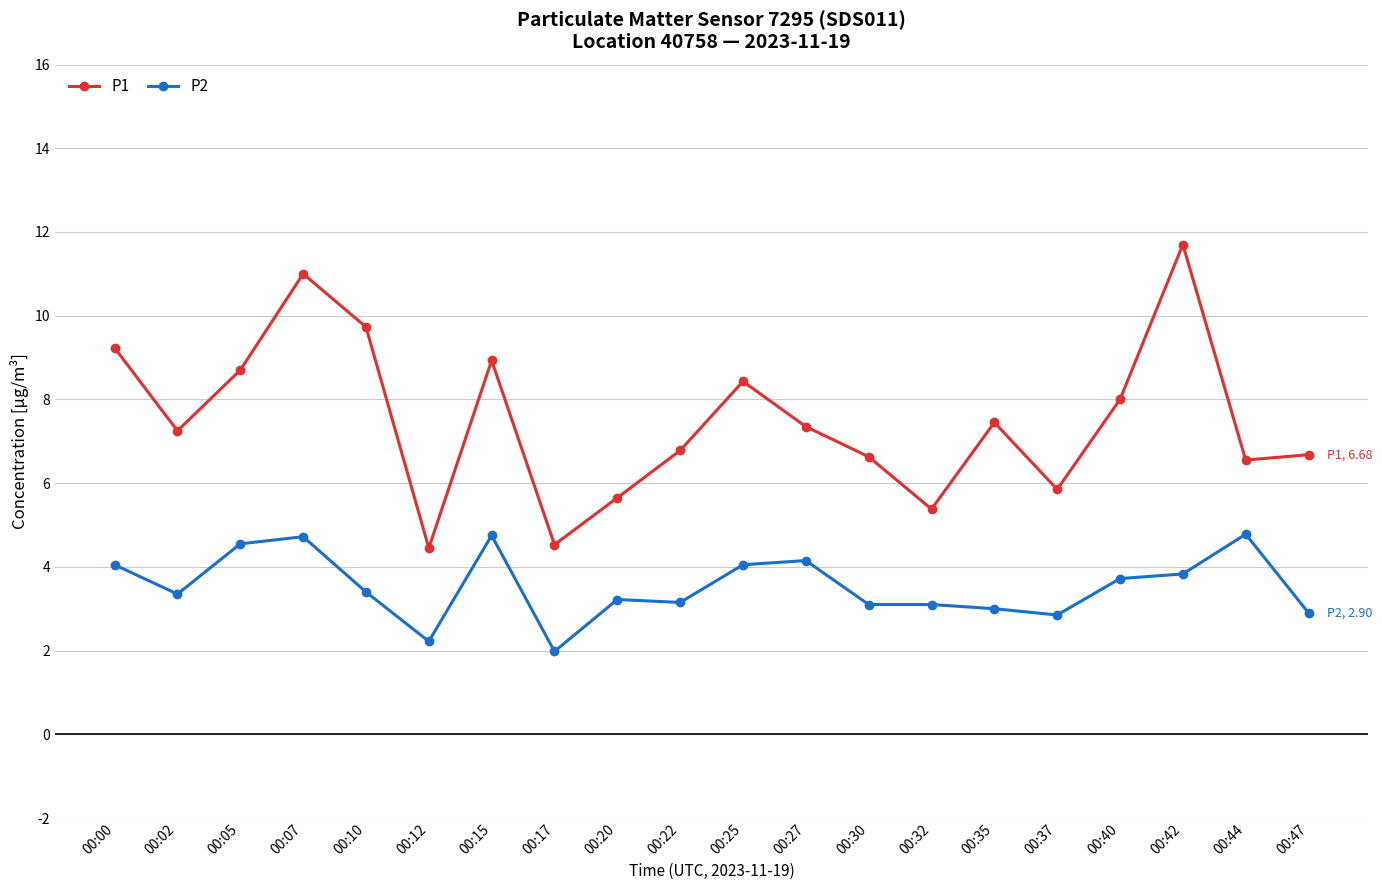

Which category has the lowest value in the P2 series?

00:17